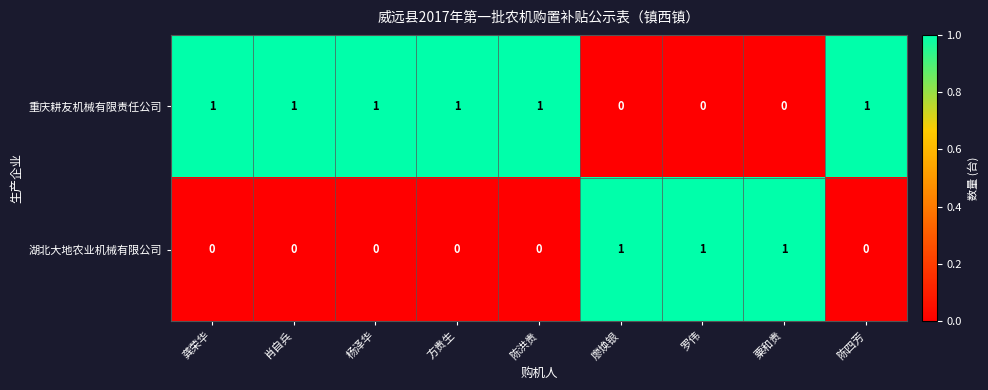

Rank the series by their average value, from lowest to highest.

湖北大地农业机械有限公司, 重庆耕友机械有限责任公司